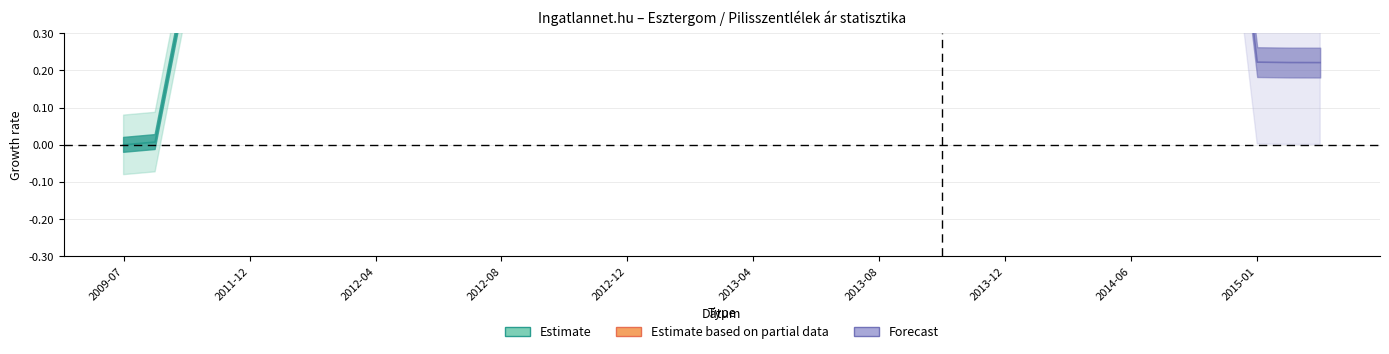

Where does the Estimate series first go above 1?

2012-08